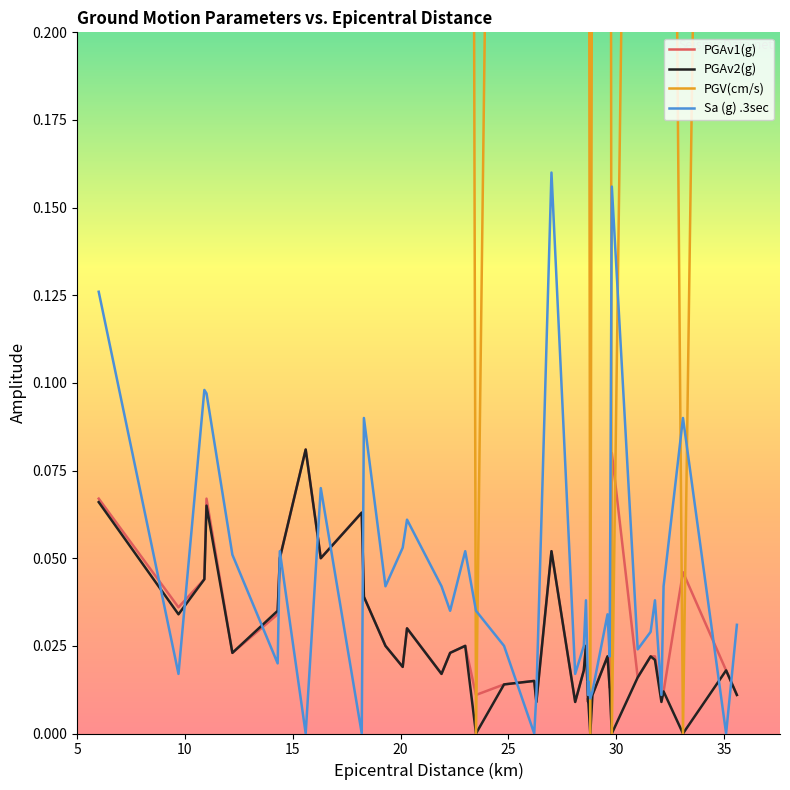

How many intersections are there between Sa (g) .3sec and PGAv1(g)?

12